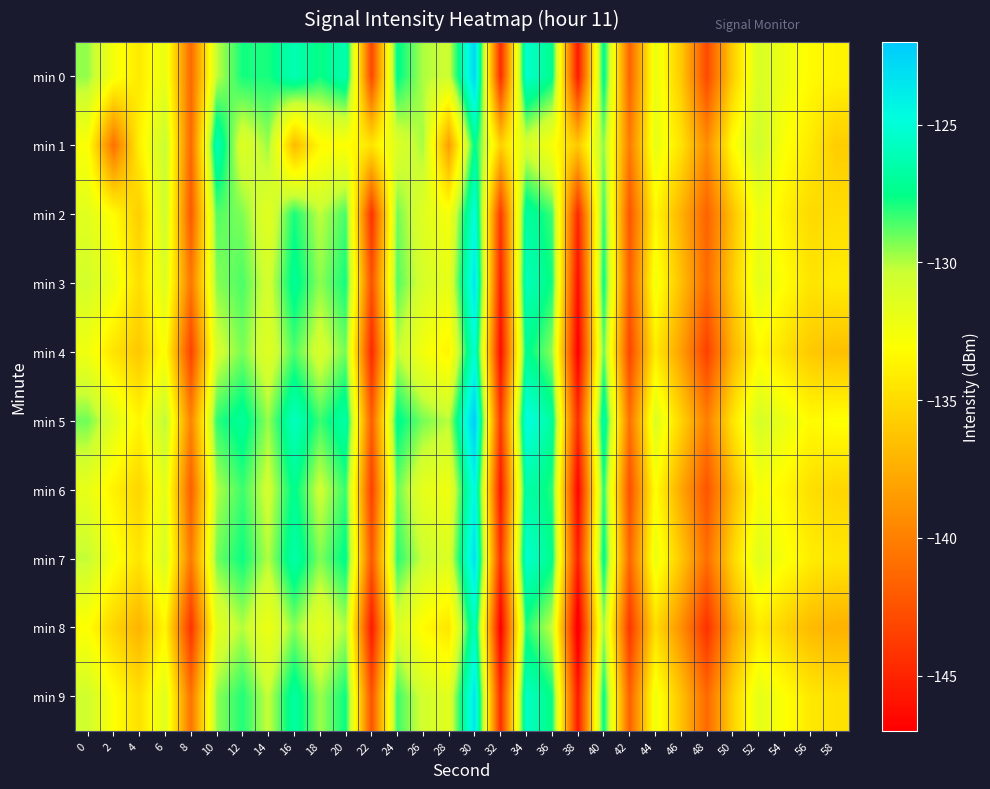

Which has a higher value, 50 or 32?

50